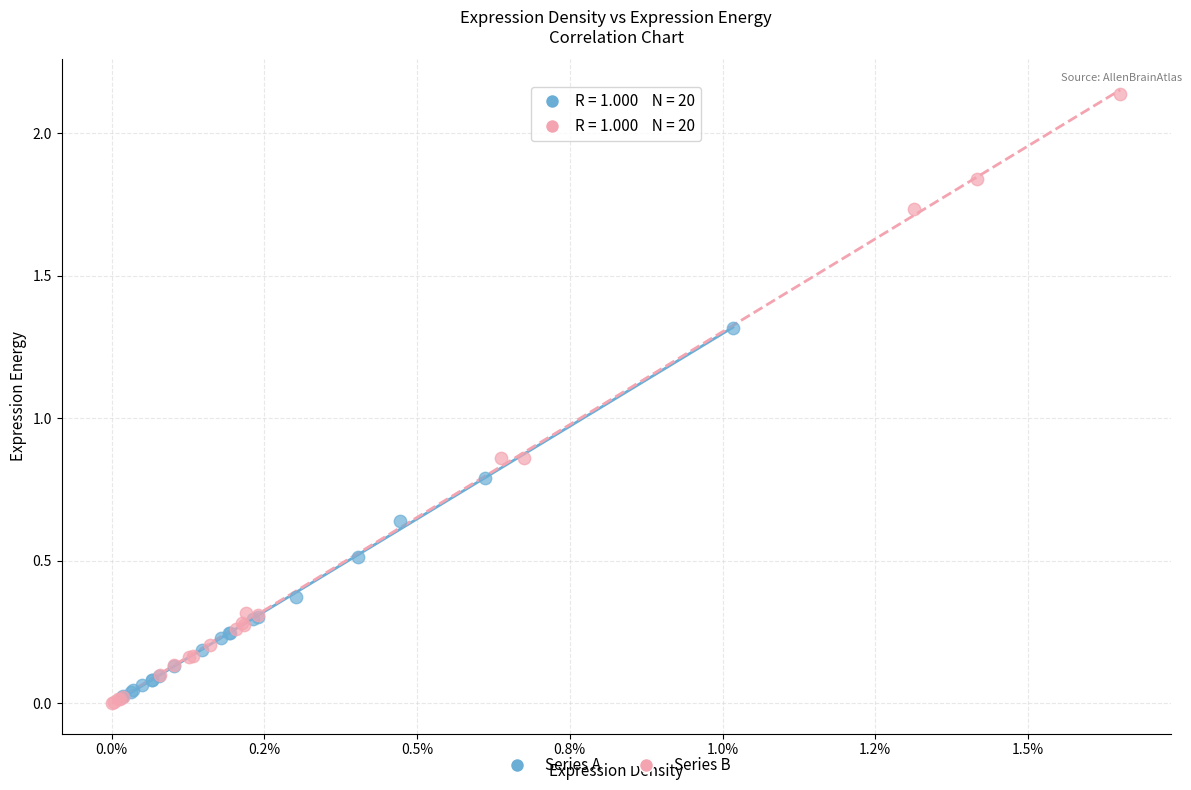

What are all the series names shown in the legend?

Series A, Series B